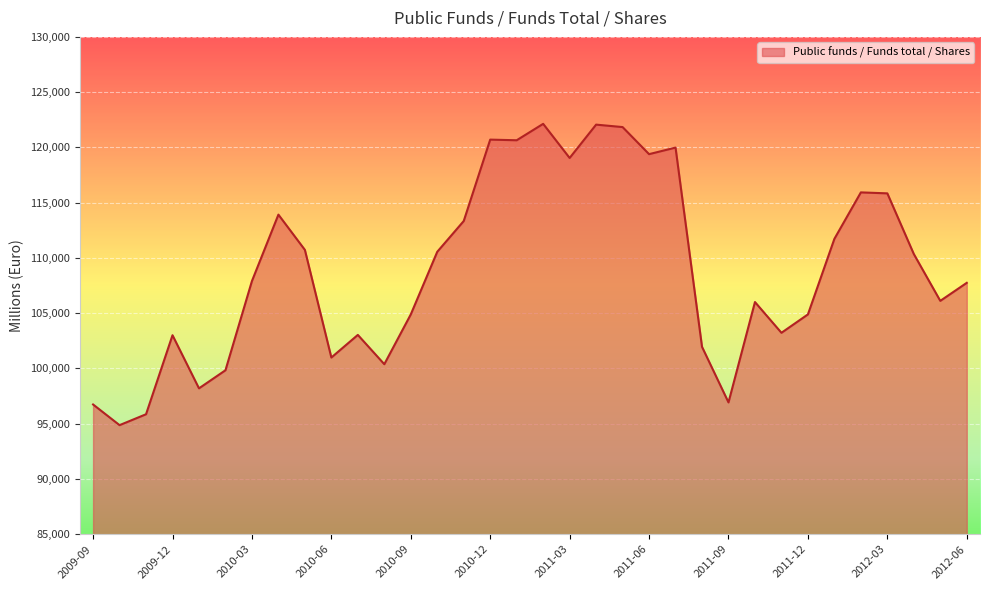

What is the difference between the maximum and minimum values?

27263